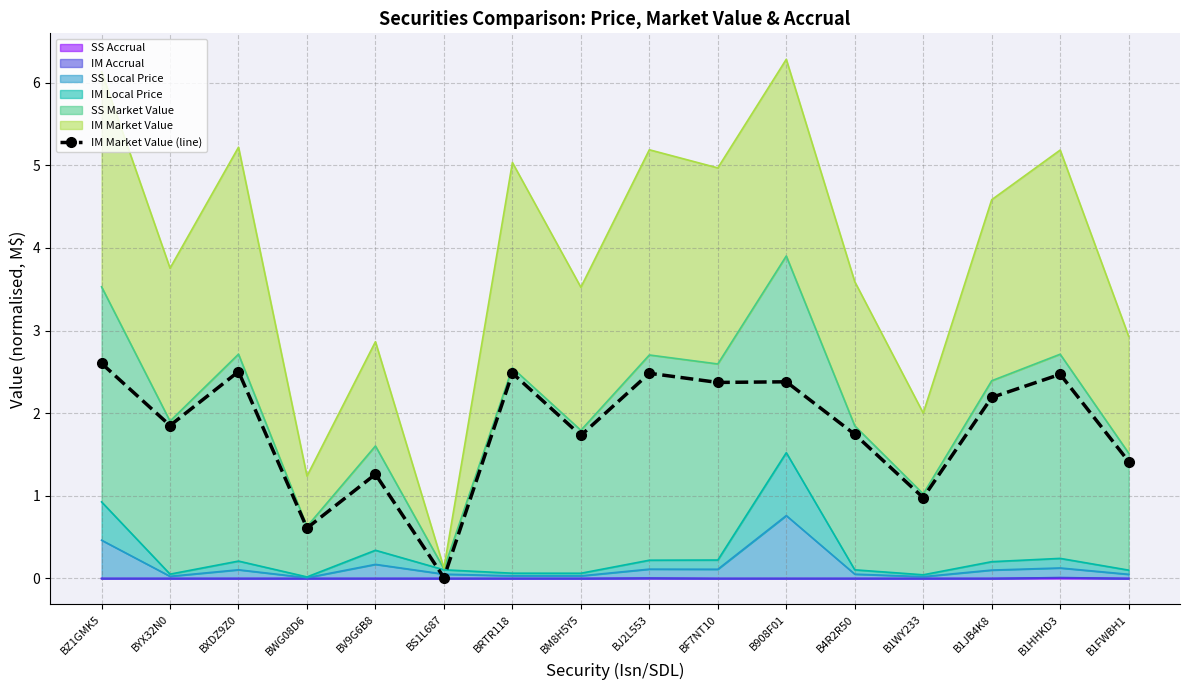

How many lines are shown in the chart?

1